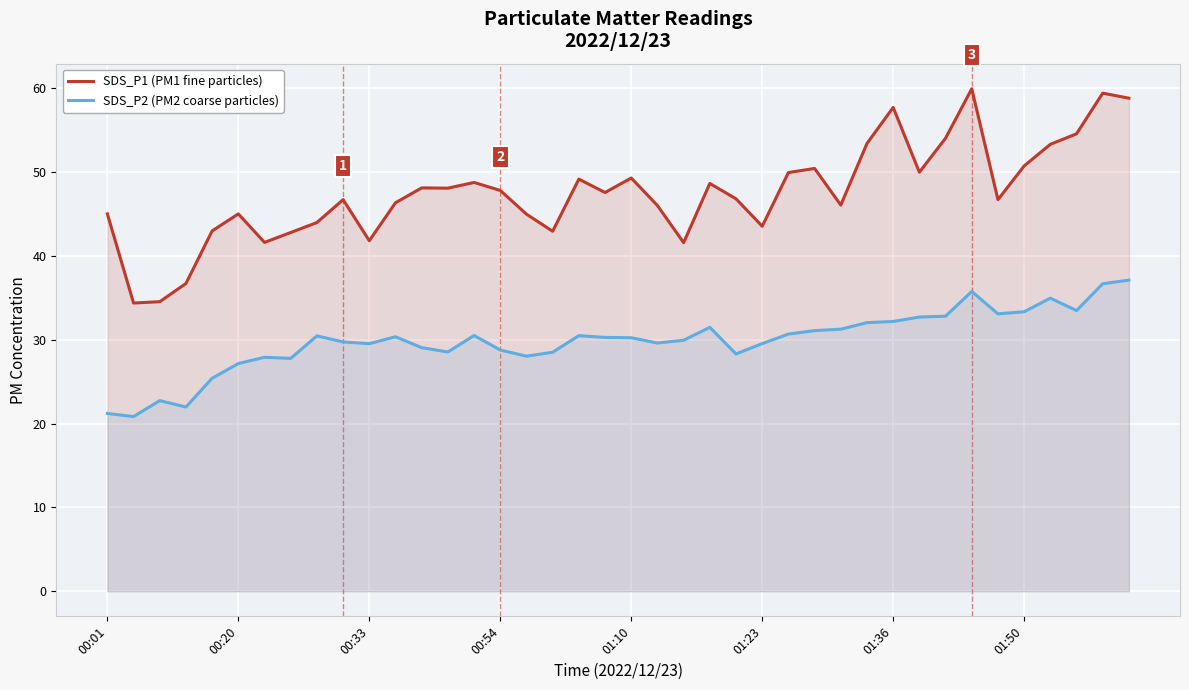

At which category is the sum across all series the highest?

38